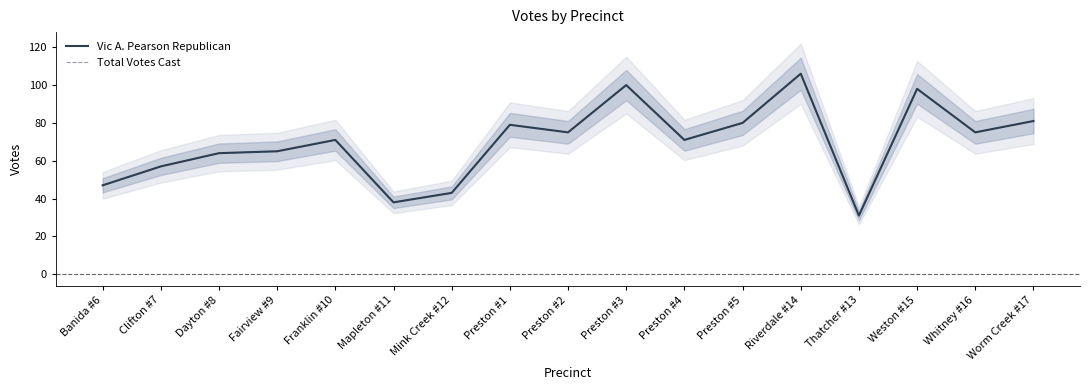

Which series changed the most between Mink Creek #12 and Preston #1?

Vic A. Pearson Republican